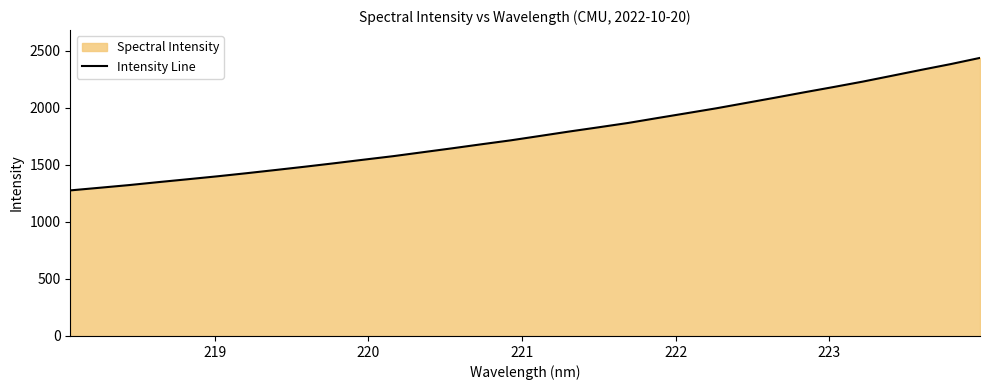

How many lines are shown in the chart?

1